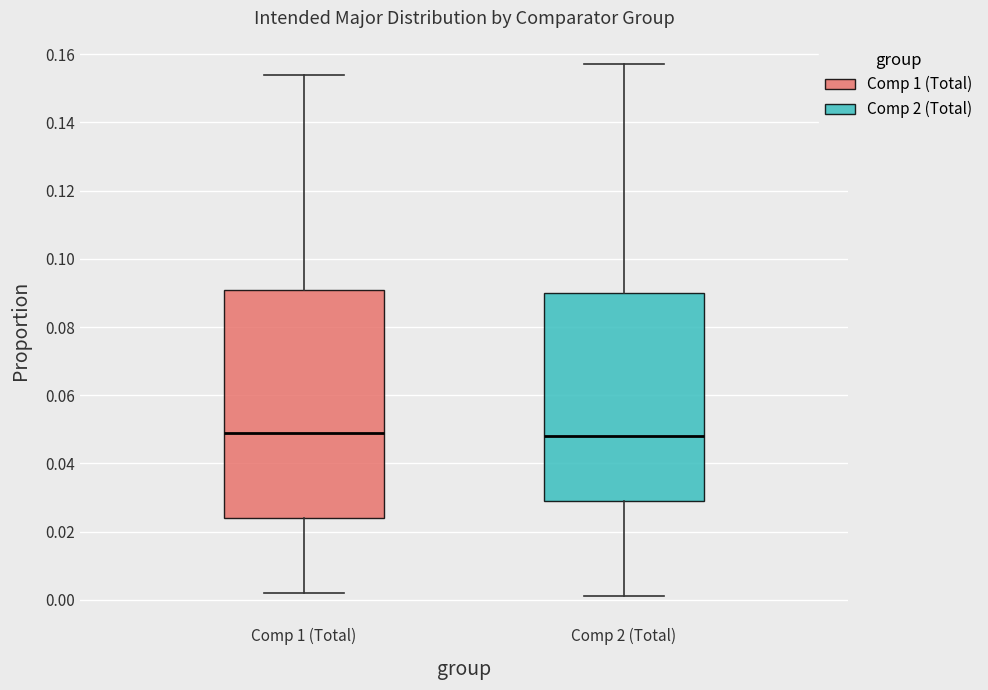

Which box is the tallest, from its lower edge to its upper edge?

Comp 1 (Total)